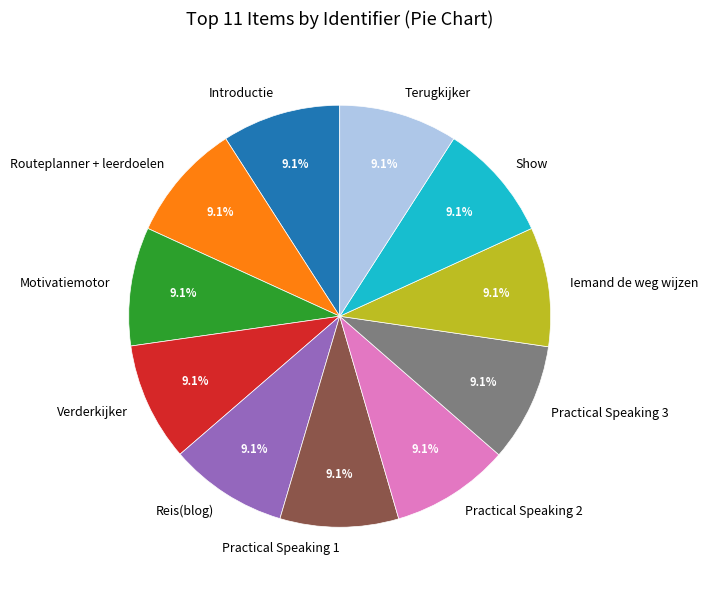

The Terugkijker slice represents 9% of the pie. True or false?

True